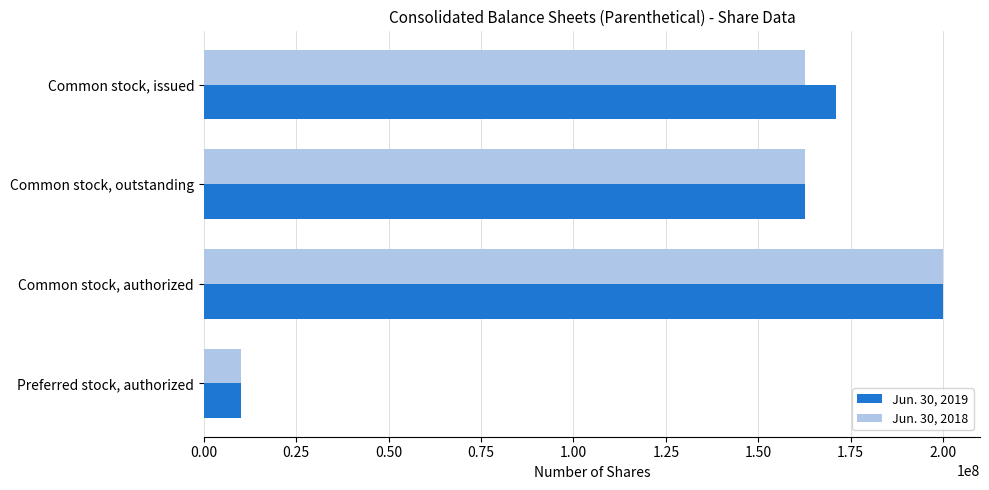

List the series in order of their overall mean, highest first.

Jun. 30, 2019, Jun. 30, 2018